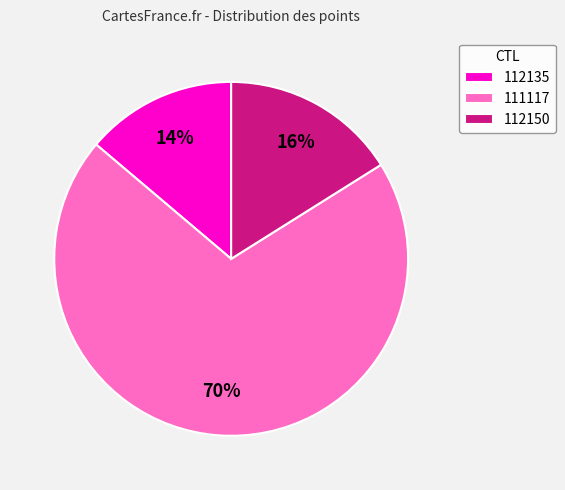

How many slices are in this pie chart?

3